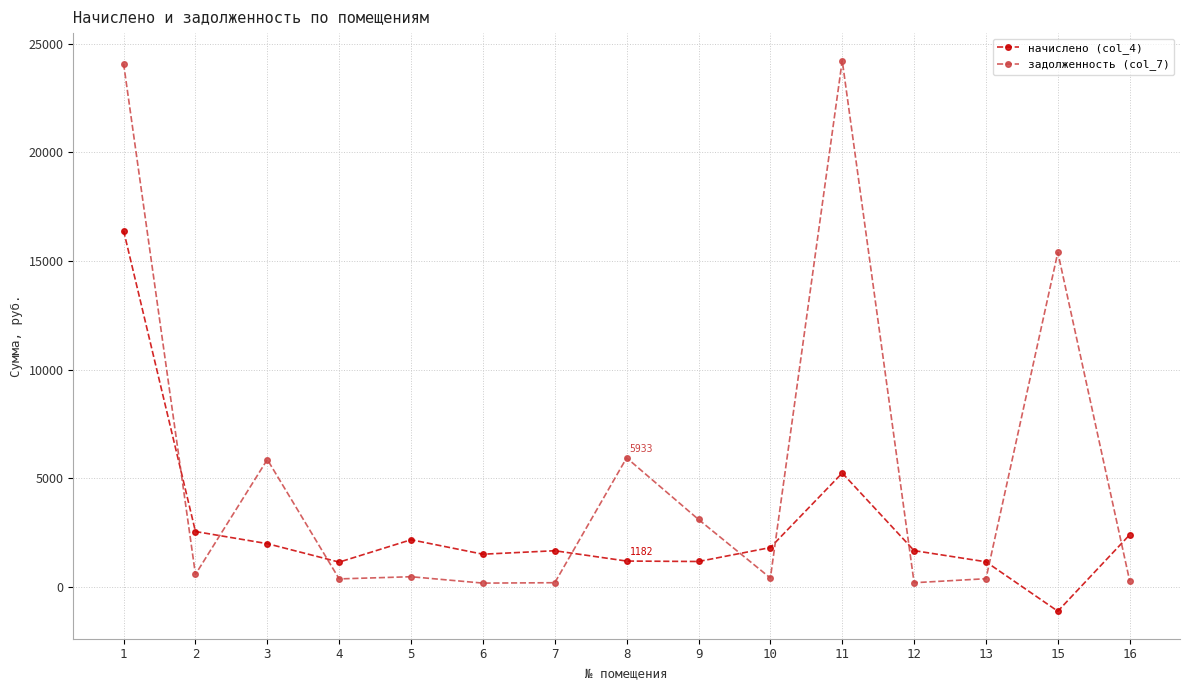

What is the sum of the начислено (col_4) values at 15 and 9?

34.6